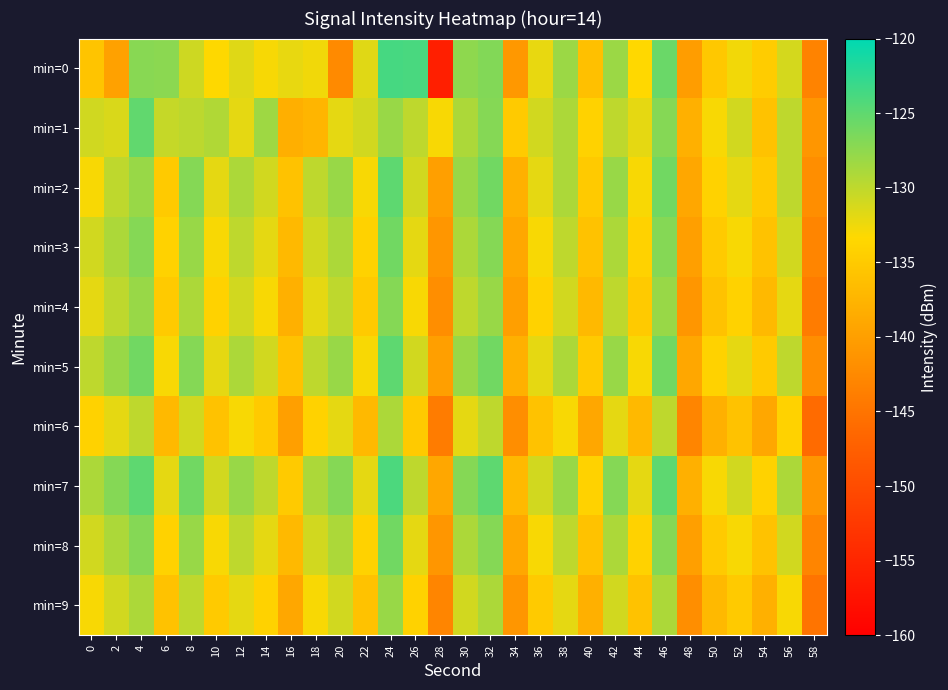

What is the difference between the highest and lowest values at 12?

5.0